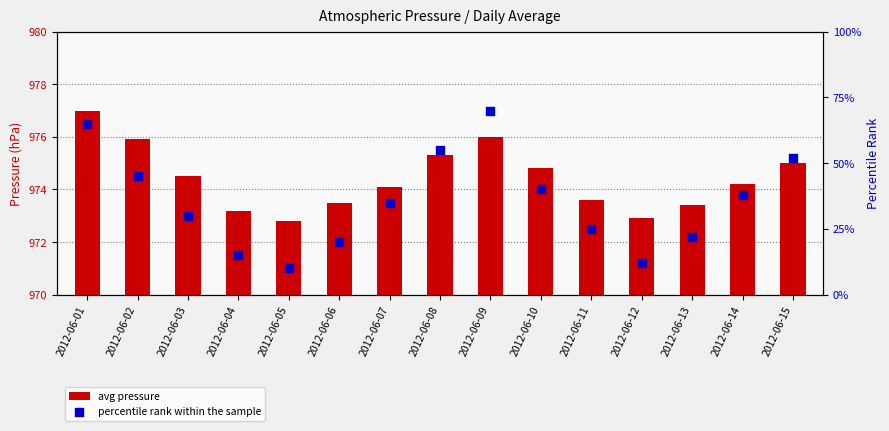

Which series contains the highest Y value?

percentile rank within the sample